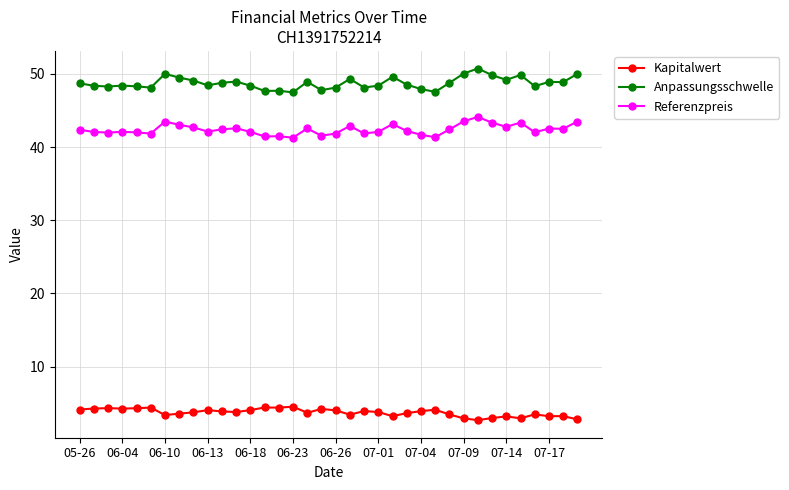

How many lines are shown in the chart?

3